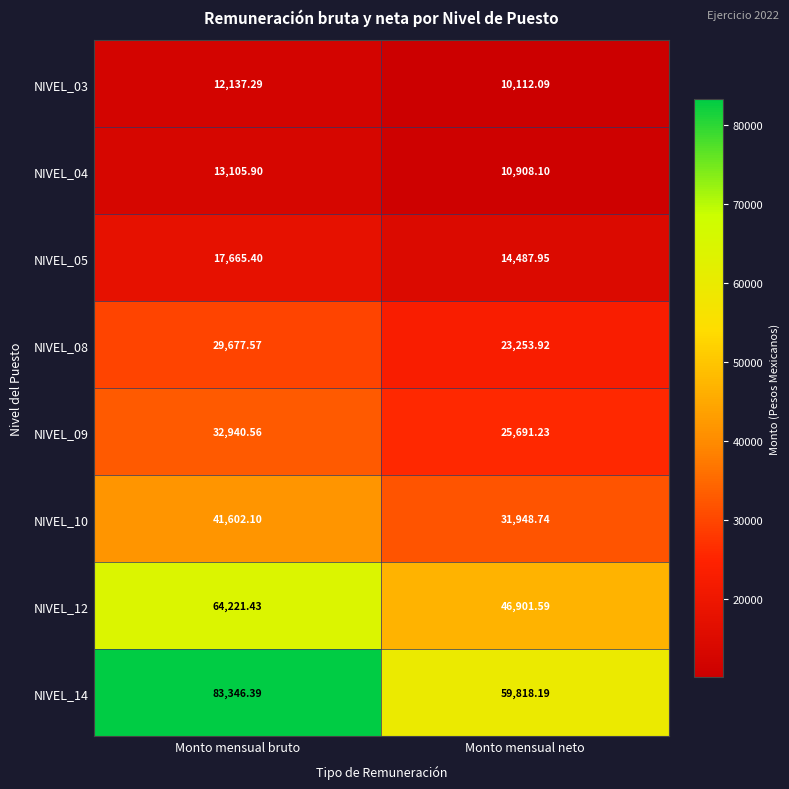

What is the spread (max minus min) of values at Monto mensual neto?

49706.1